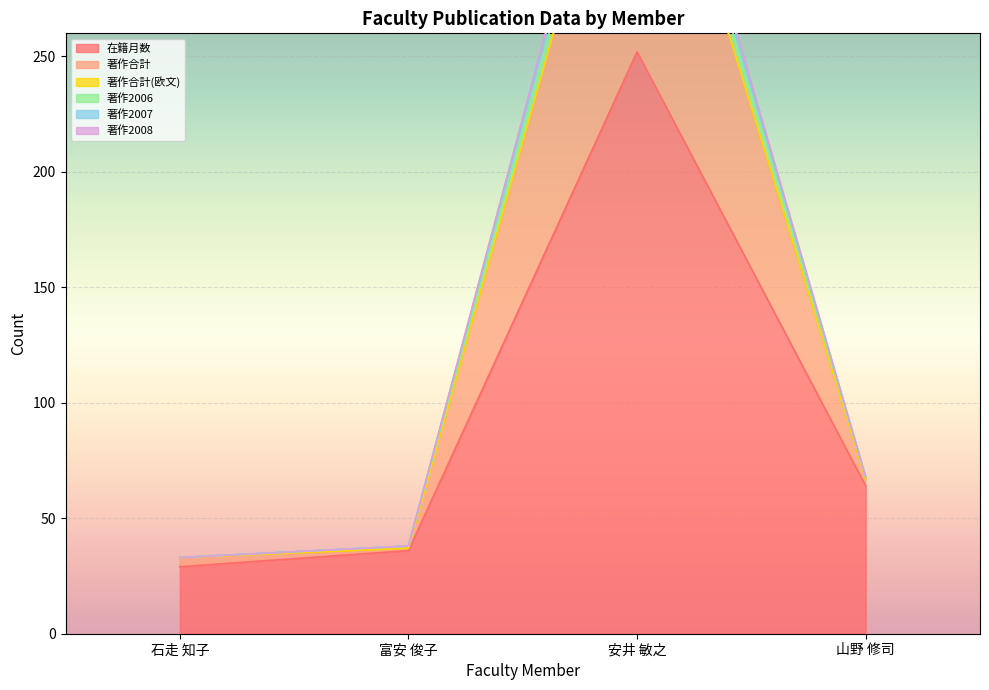

What is the sum of the 著作2008 values at 安井 敏之 and 山野 修司?

455